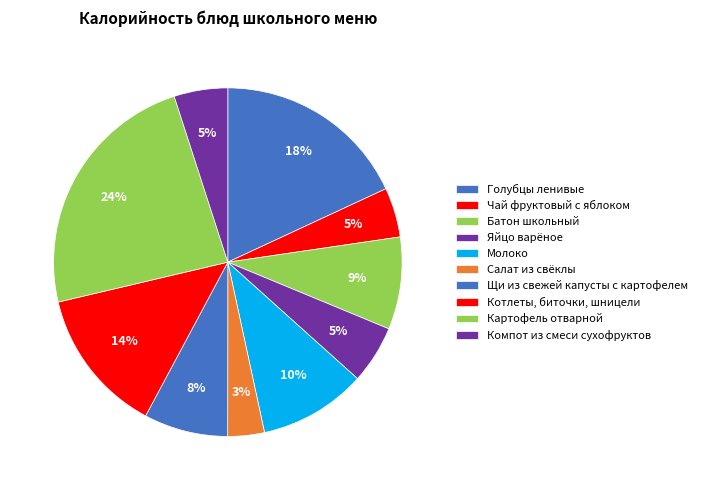

How many slices are in this pie chart?

10